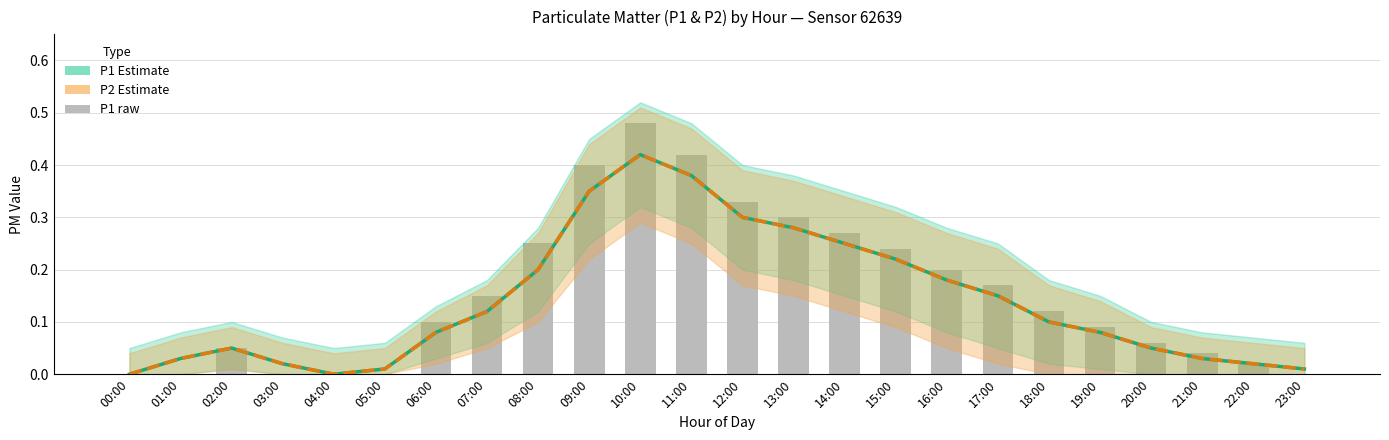

Reading right to left, what are all the values shown in this chart?

P1 Estimate: 0.0	0.0	0.0	0.1	0.1	0.1	0.1	0.2	0.2	0.2	0.3	0.3	0.4	0.4	0.3	0.2	0.1	0.1	0.0	0.0	0.0	0.1	0.0	0.0
P2 Estimate: 0.0	0.0	0.0	0.1	0.1	0.1	0.1	0.2	0.2	0.2	0.3	0.3	0.4	0.4	0.3	0.2	0.1	0.1	0.0	0.0	0.0	0.1	0.0	0.0
P1 raw: 0.0	0.0	0.0	0.1	0.1	0.1	0.2	0.2	0.2	0.3	0.3	0.3	0.4	0.5	0.4	0.2	0.1	0.1	0.0	0.0	0.0	0.1	0.0	0.0